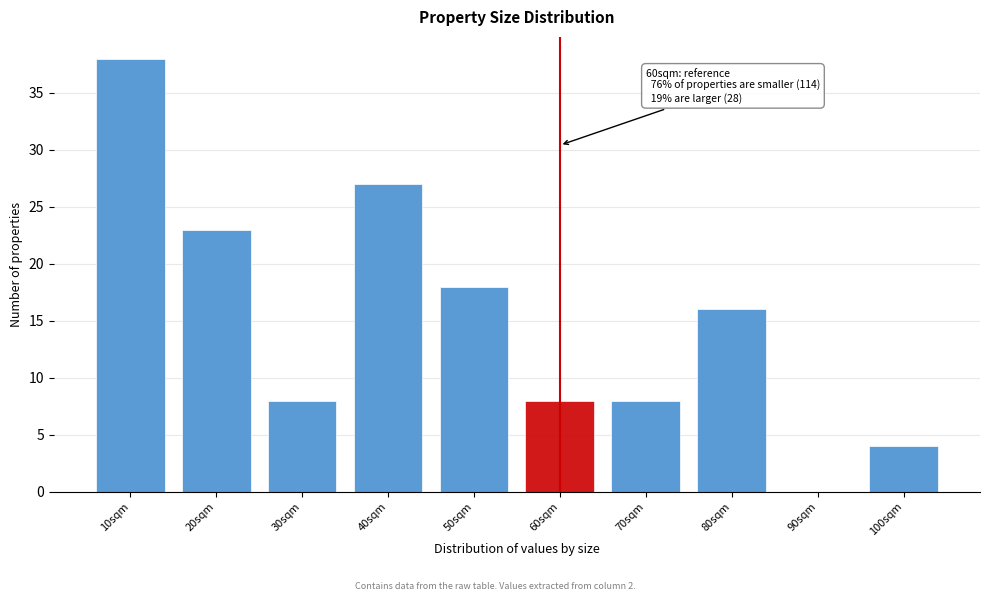

Over which range of the x-axis is the bar tallest?

5 to 15